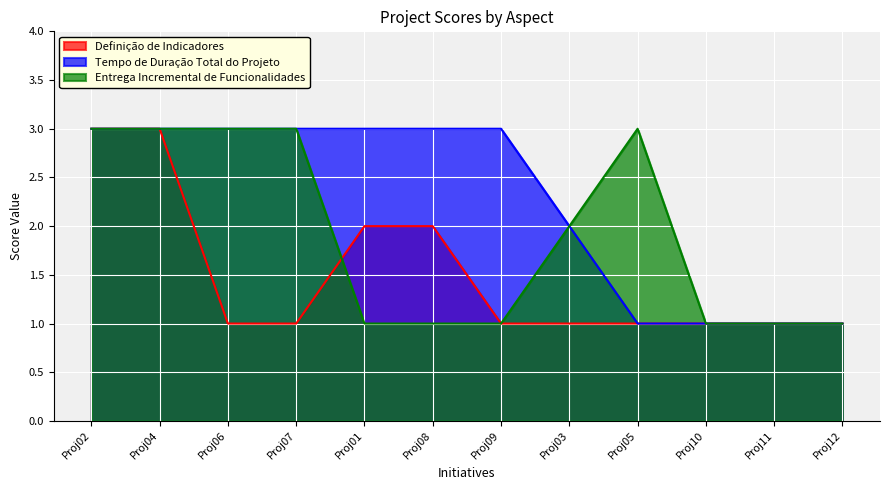

Is it true that Entrega Incremental de Funcionalidades equals 1 at Proj03?

False